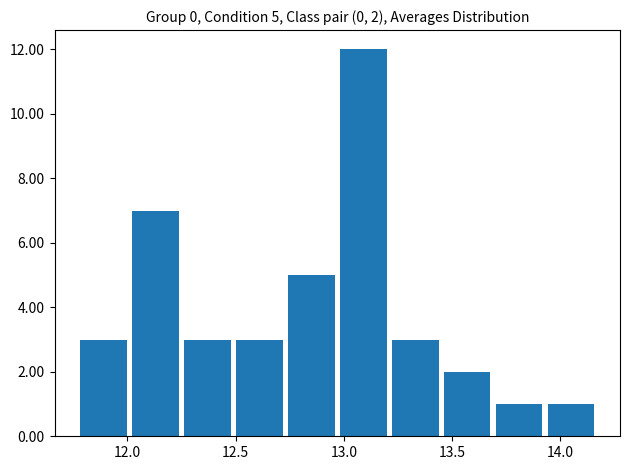

Over which range of the x-axis is the bar tallest?

12.97 to 13.21